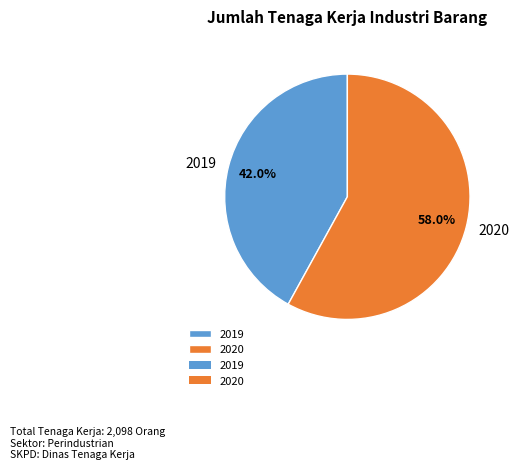

The 2020 slice represents 49% of the pie. True or false?

False